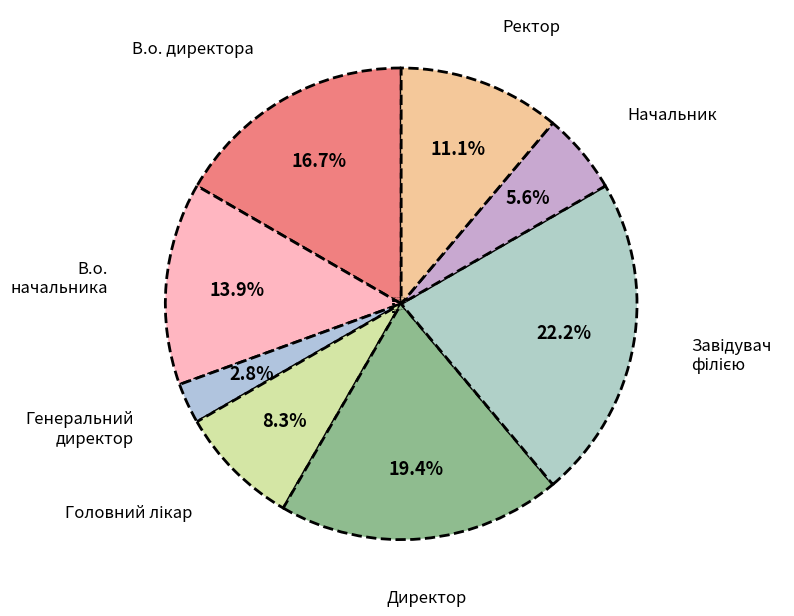

Is it true that Ректор is 11% of the pie?

True